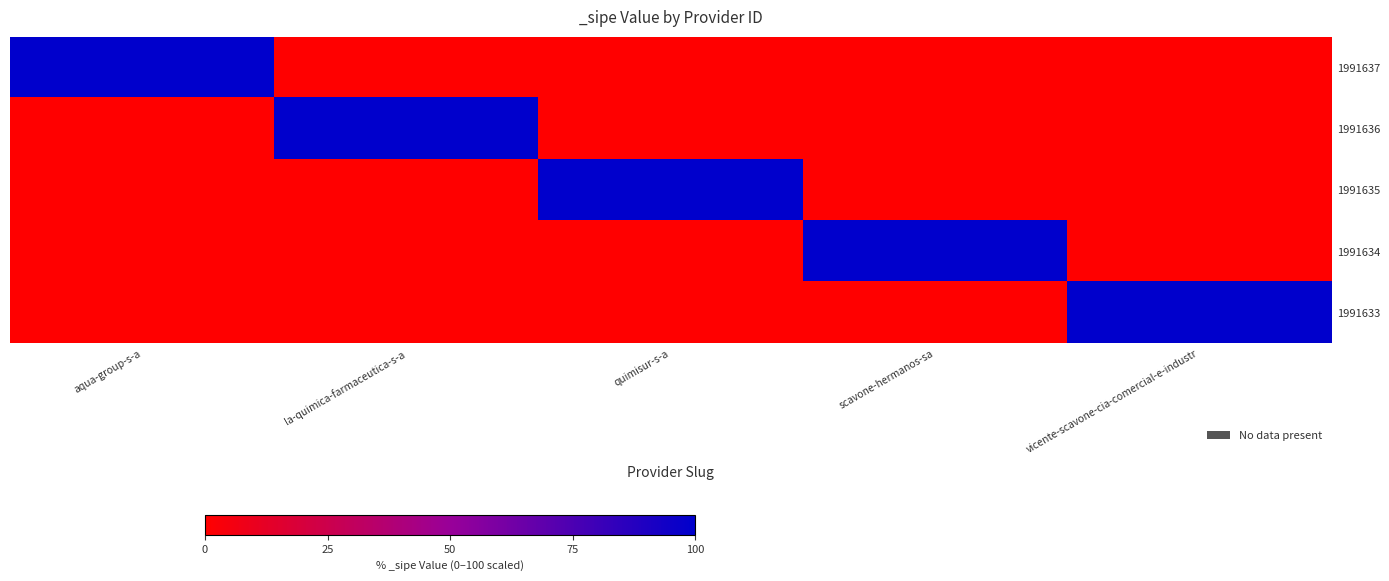

Between vicente-scavone-cia-comercial-e-industr and scavone-hermanos-sa, which is larger?

vicente-scavone-cia-comercial-e-industr